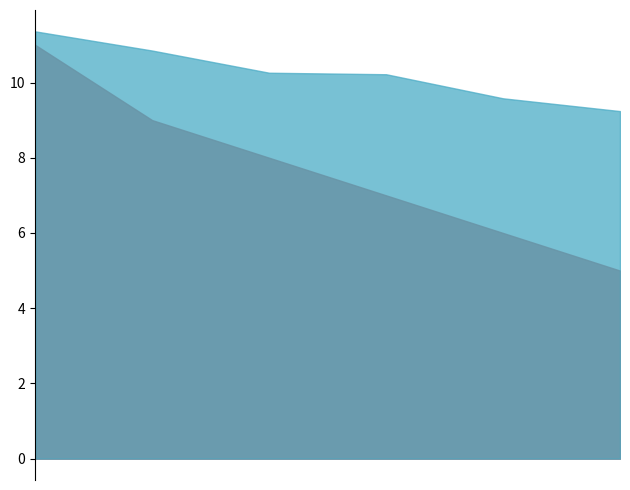

Rank the series by their maximum value, from highest to lowest.

Výkon, Body